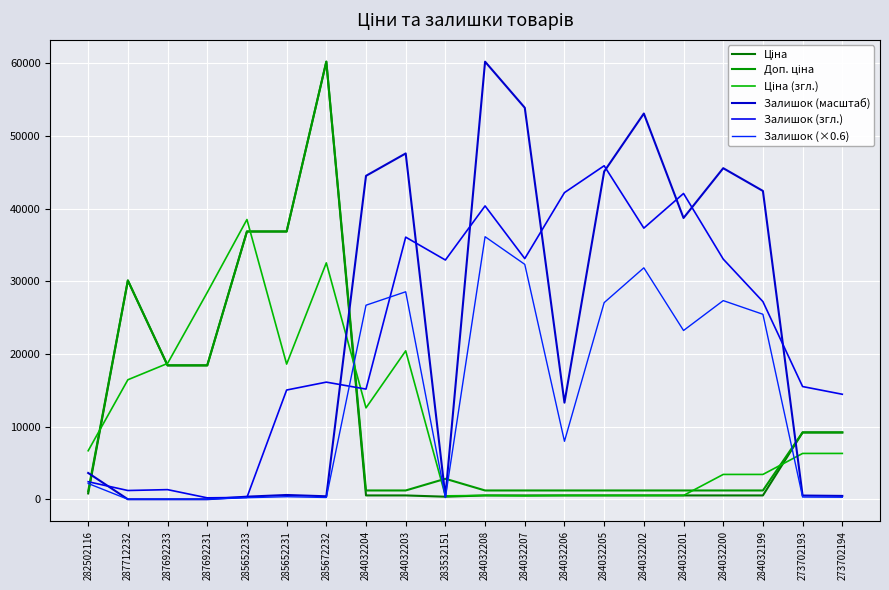

How many lines are shown in the chart?

6